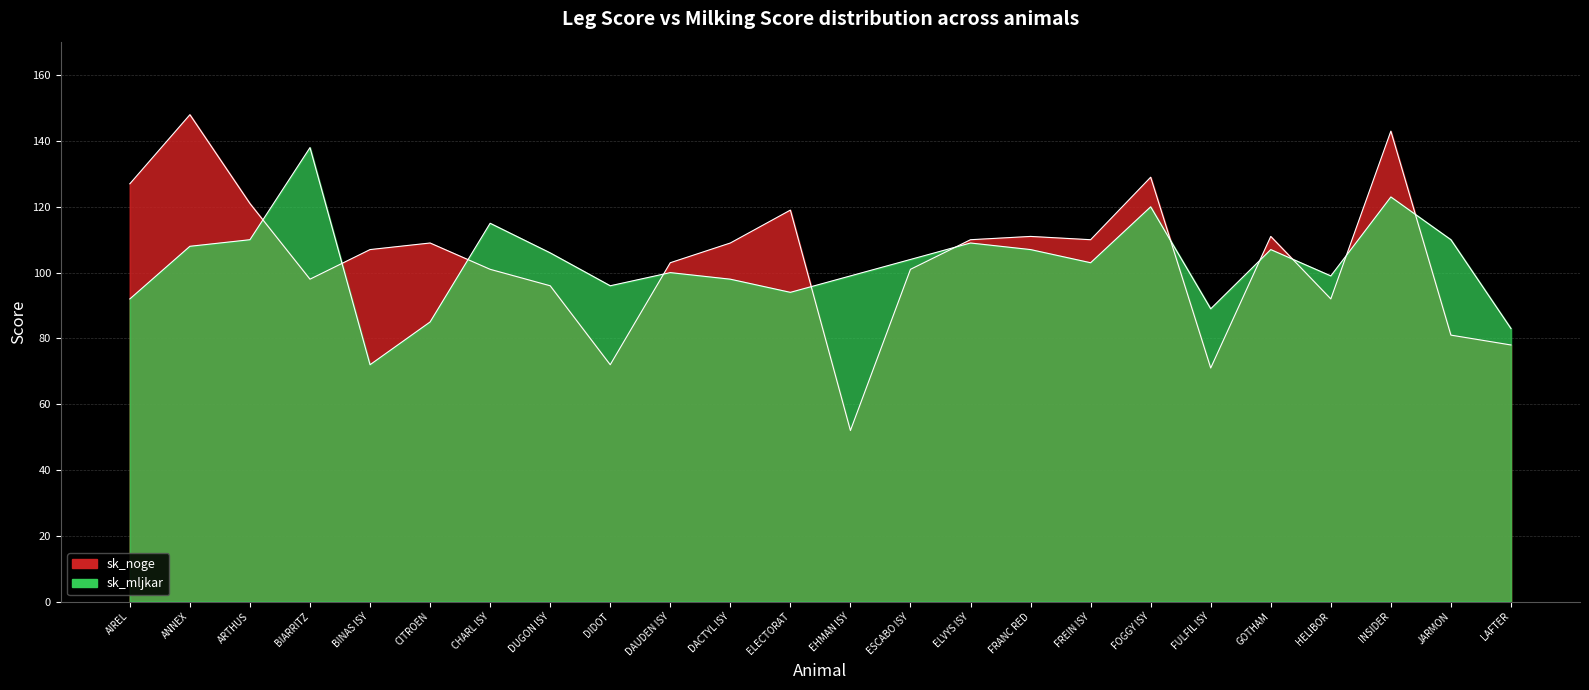

Reading left to right, extract all data points from this chart.

sk_noge: BIARRITZ=98	DUGON ISY=96	ANNEX=148	DAUDEN ISY=103	CITROEN=109	ELECTORAT=119	FREIN ISY=110	HELIBOR=92	ARTHUS=121	AIREL=127	EHMAN ISY=52	LAFTER=78	DIDOT=72	DACTYL ISY=109	JARMON=81	FOGGY ISY=129	FULFIL ISY=71	ESCABO ISY=101	INSIDER=143	FRANC RED=111	ELVYS ISY=110	GOTHAM=111	BINAS ISY=107	CHARL ISY=101
sk_mljkar: BIARRITZ=138	DUGON ISY=106	ANNEX=108	DAUDEN ISY=100	CITROEN=85	ELECTORAT=94	FREIN ISY=103	HELIBOR=99	ARTHUS=110	AIREL=92	EHMAN ISY=99	LAFTER=83	DIDOT=96	DACTYL ISY=98	JARMON=110	FOGGY ISY=120	FULFIL ISY=89	ESCABO ISY=104	INSIDER=123	FRANC RED=107	ELVYS ISY=109	GOTHAM=107	BINAS ISY=72	CHARL ISY=115